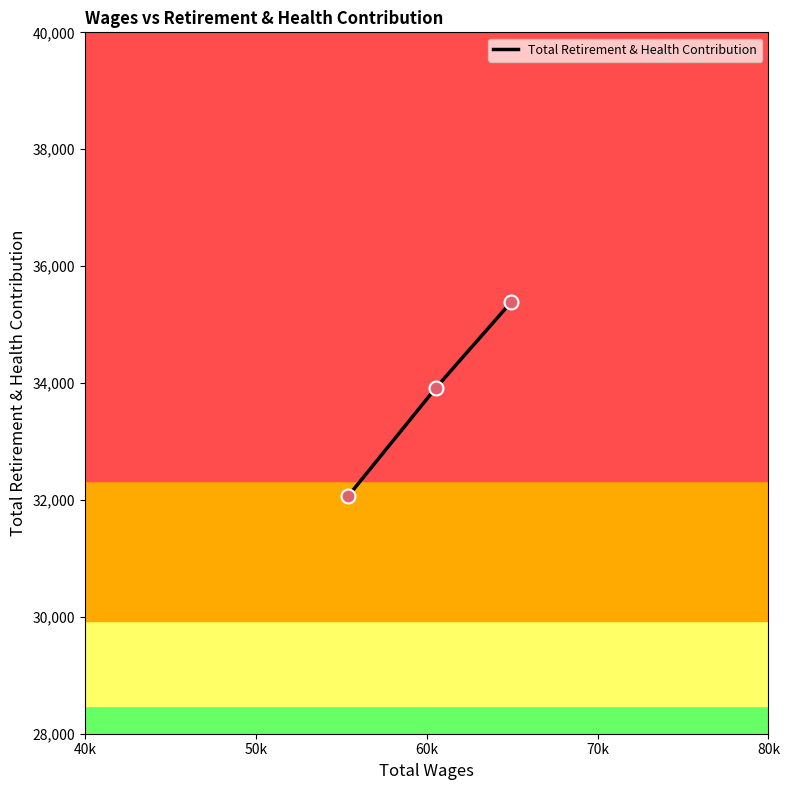

Between 40k and 60k, which is larger?

40k